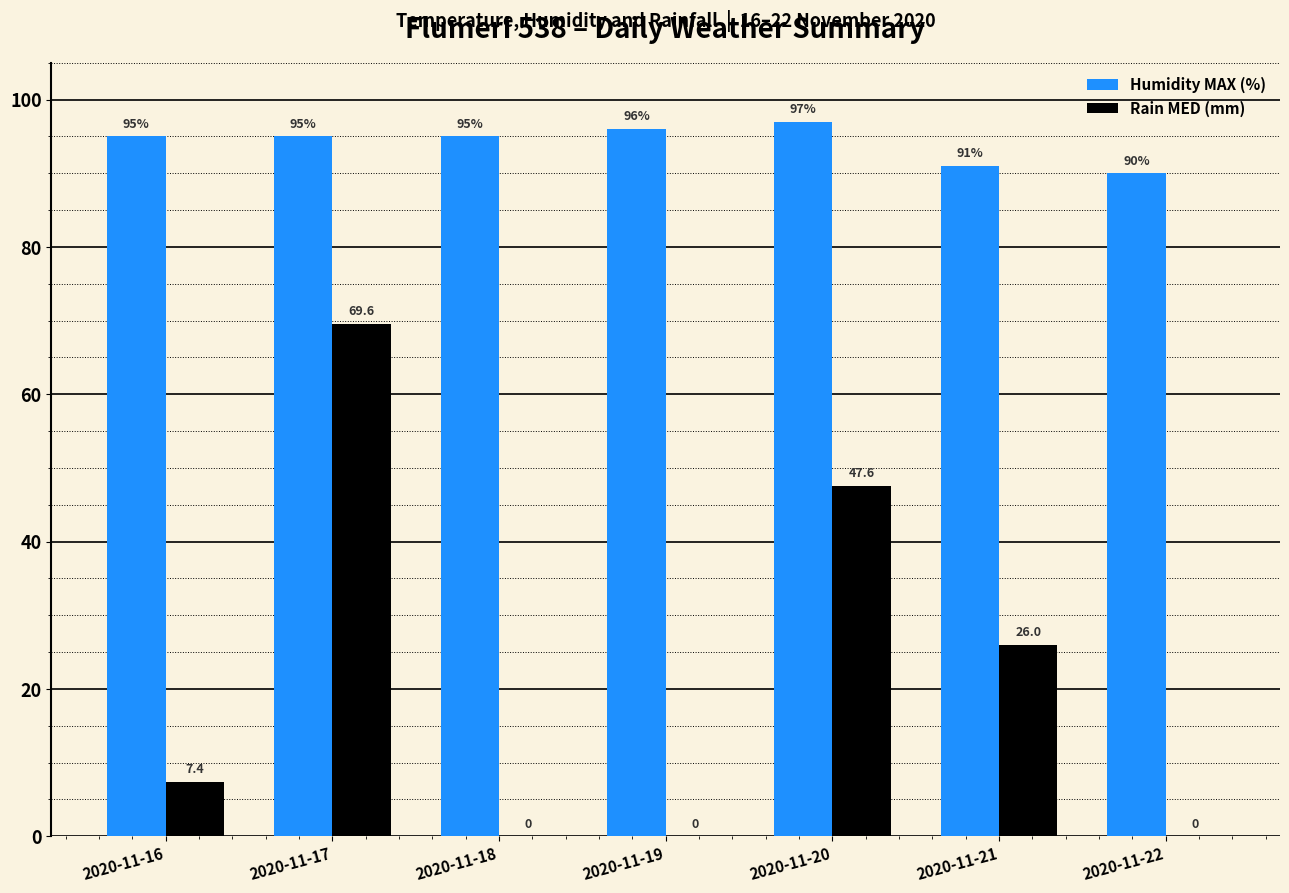

Reading right to left, what are all the values shown in this chart?

Humidity MAX (%): 90.0	91.0	97.0	96.0	95.0	95.0	95.0
Rain MED (mm): 0.0	26.0	47.6	0.0	0.0	69.6	7.4